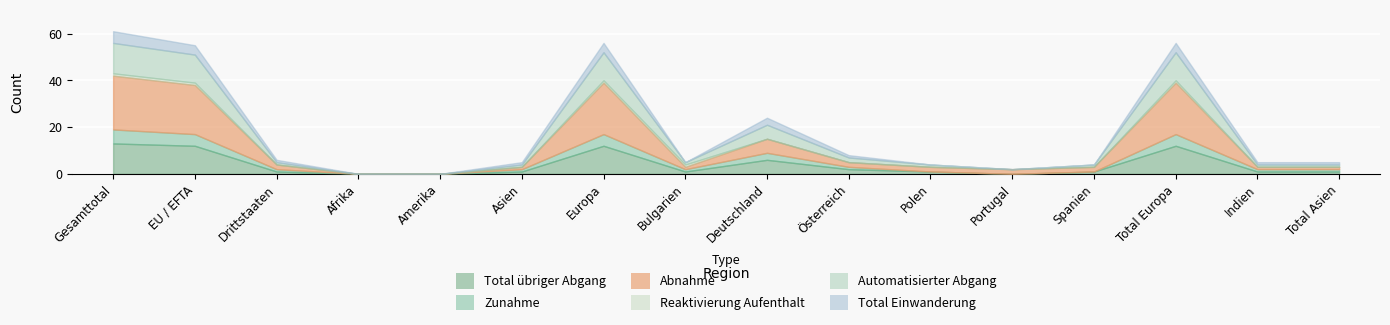

The value of Abnahme at Bulgarien is 1. True or false?

True